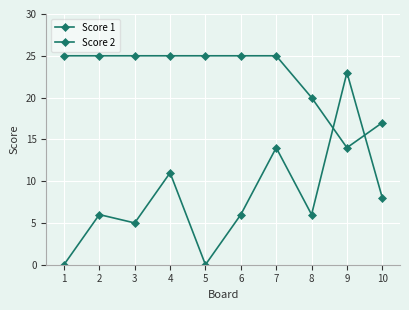

Does the chart have visible grid lines?

Yes